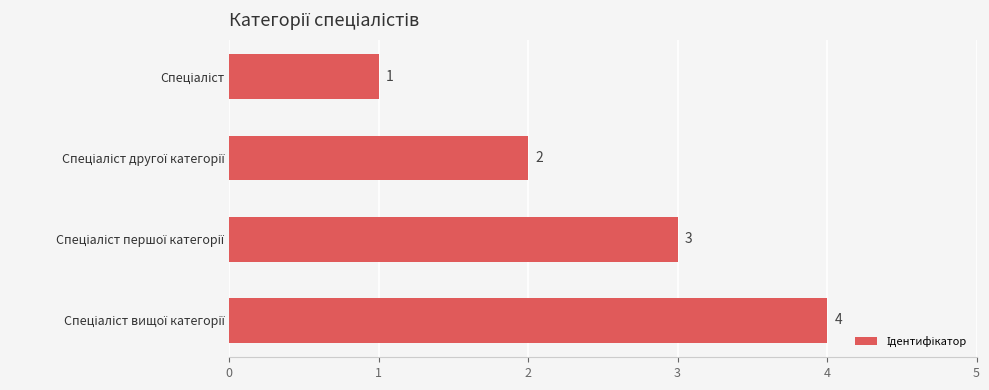

What is the difference between the maximum and minimum values?

3